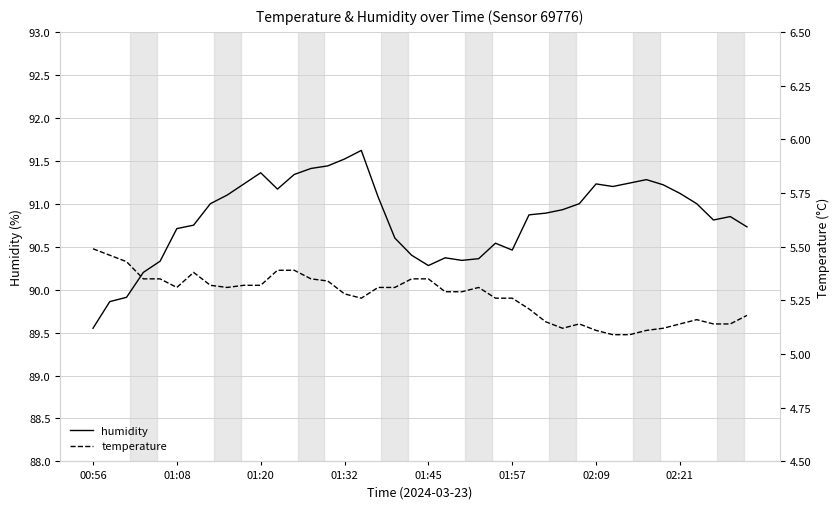

At 9, list the series in order from smallest to largest.

temperature, humidity